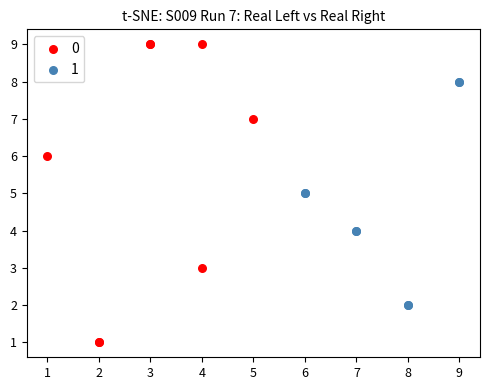

Which series contains the highest Y value?

0